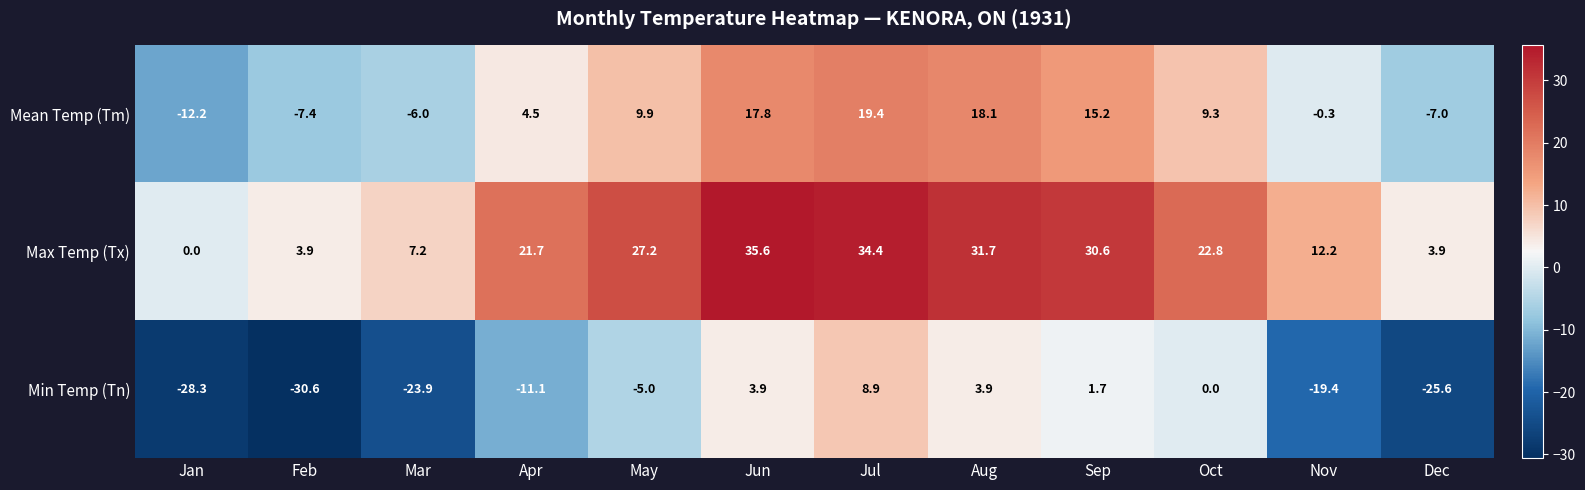

At Jan, list the series in order from smallest to largest.

Min Temp (Tn), Mean Temp (Tm), Max Temp (Tx)